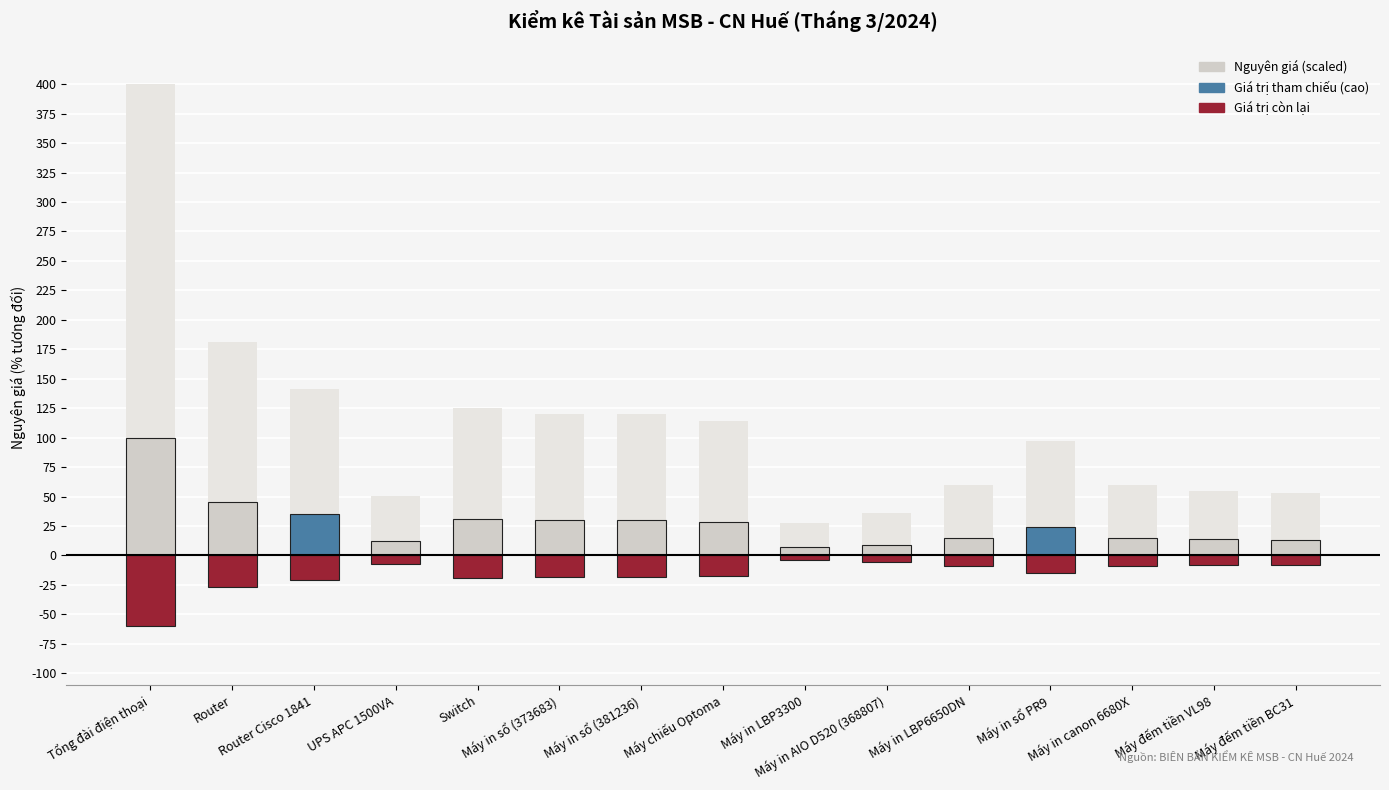

What is the greatest value displayed?

400.0